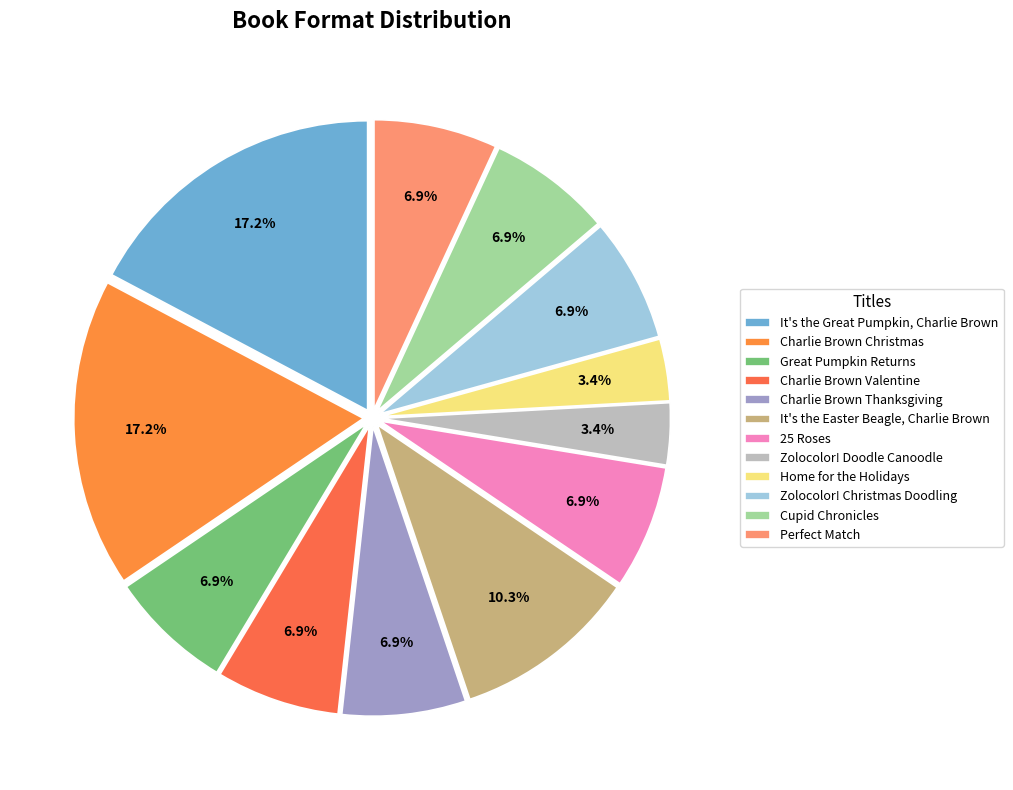

Rank the categories by value from lowest to highest.

Zolocolor! Doodle Canoodle, Home for the Holidays, Great Pumpkin Returns, Charlie Brown Valentine, Charlie Brown Thanksgiving, 25 Roses, Zolocolor! Christmas Doodling, Cupid Chronicles, Perfect Match, It's the Easter Beagle, Charlie Brown, It's the Great Pumpkin, Charlie Brown, Charlie Brown Christmas